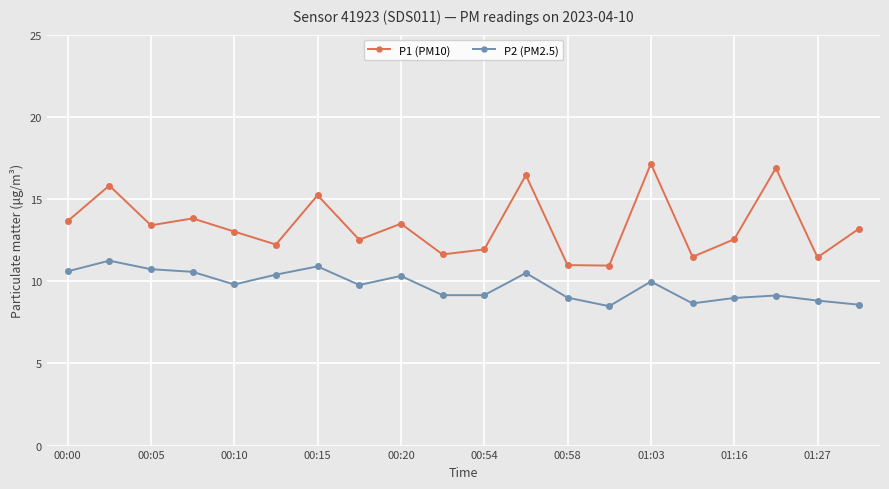

What is the value of the P2 (PM2.5) point at the 18th from the left?

9.1